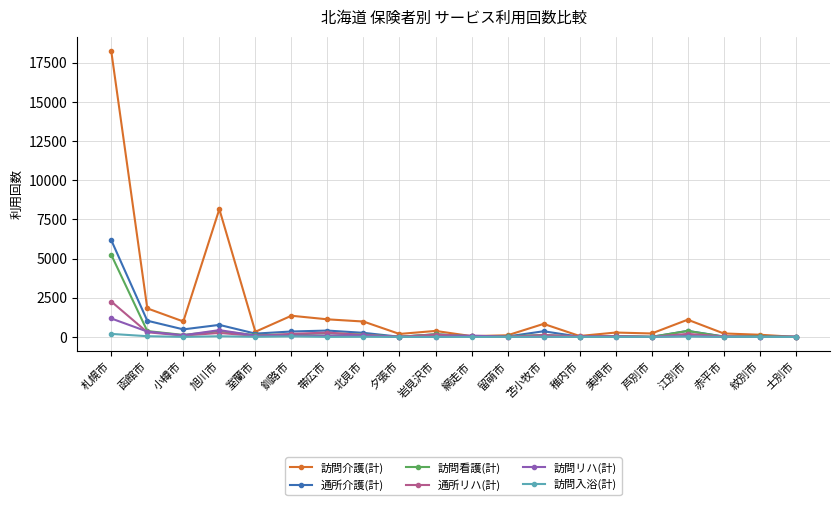

Where does the 訪問リハ(計) series first go above 62?

札幌市